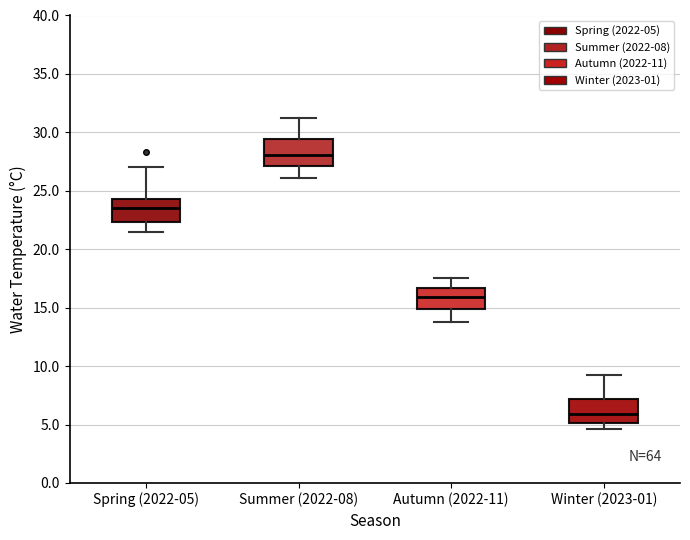

Which box's median line is the lowest?

Winter (2023-01)